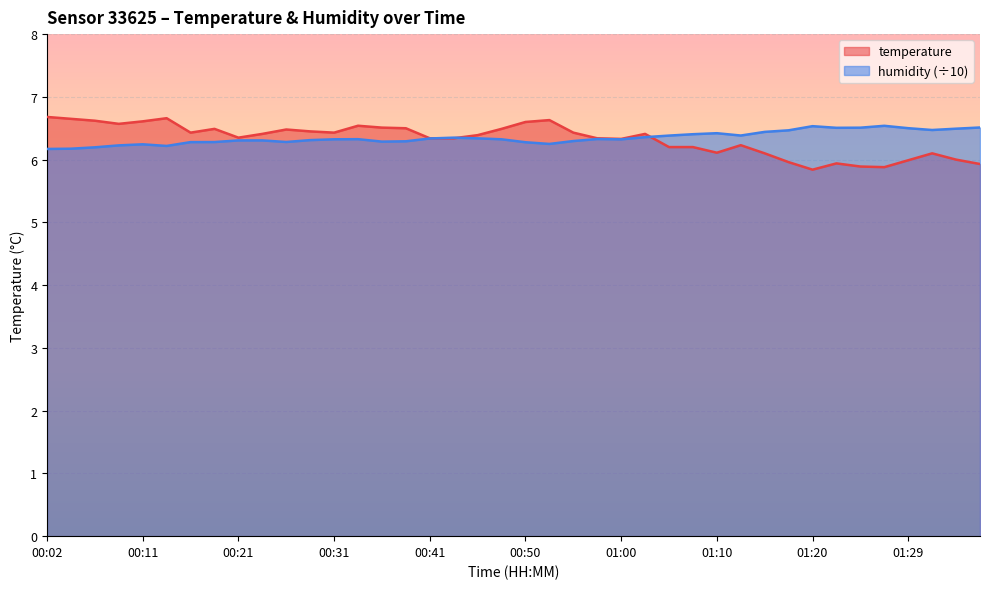

What is the label of the 19th point from the left?

00:45